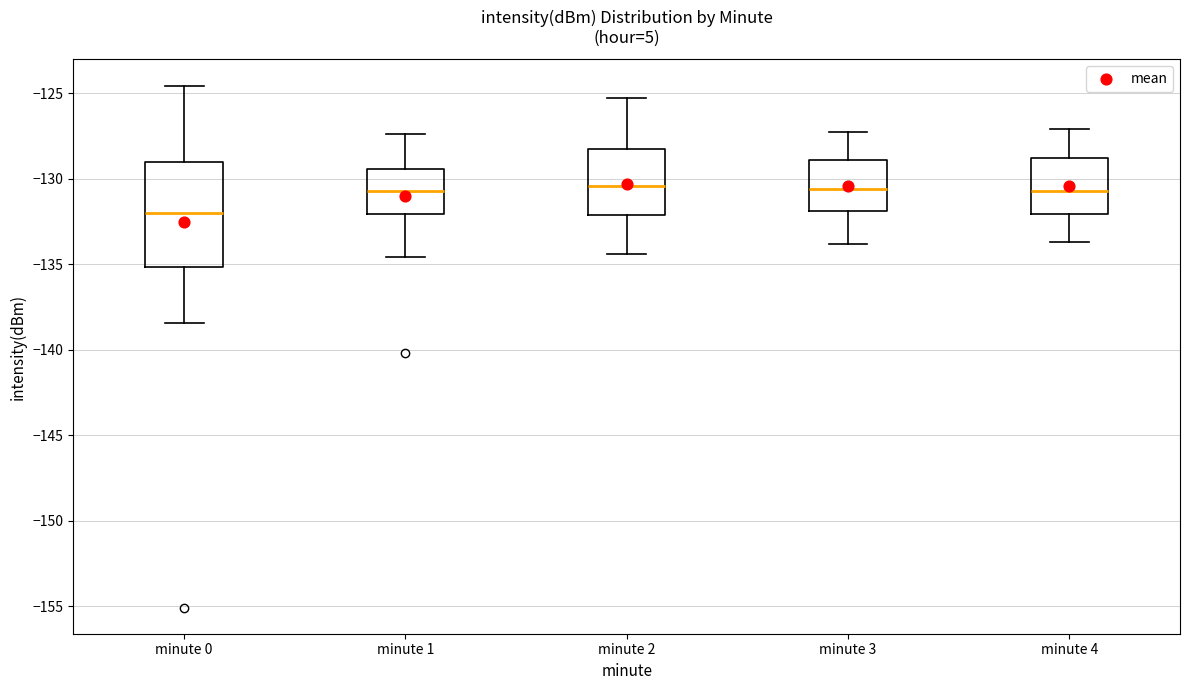

Which box's median line is the lowest?

minute 0